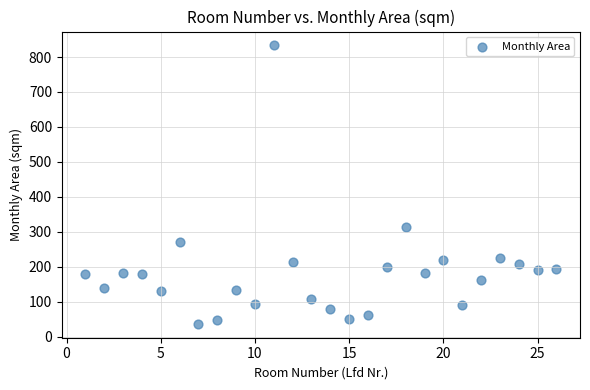

What is the range of Y values (max minus min)?

795.8